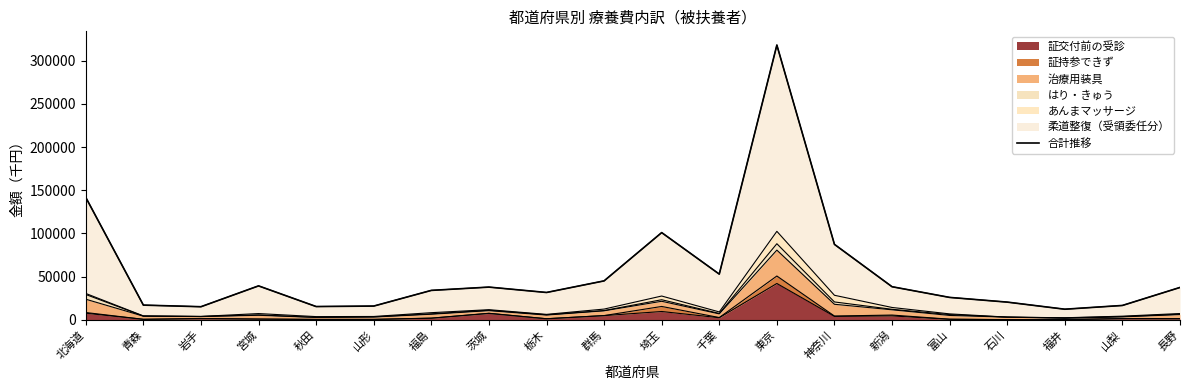

List the labels in order of value, smallest first.

福井, 岩手, 秋田, 山形, 山梨, 青森, 石川, 富山, 栃木, 福島, 長野, 茨城, 新潟, 宮城, 群馬, 千葉, 神奈川, 埼玉, 北海道, 東京